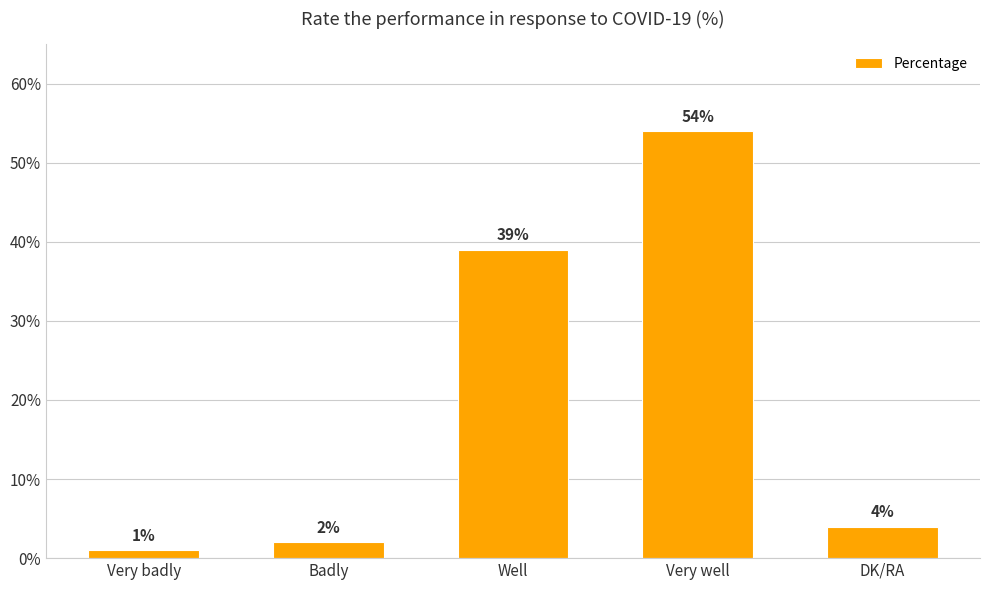

Which label corresponds to the smallest value in the chart?

Very badly